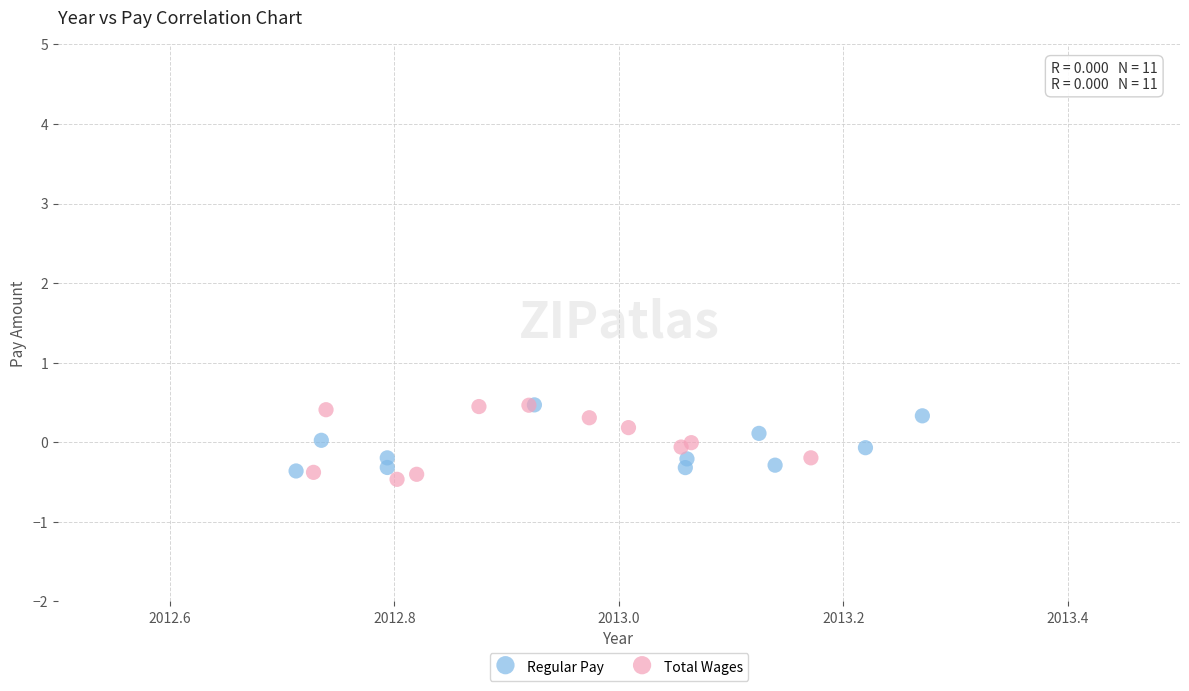

Which series has the widest spread of Y values?

Total Wages